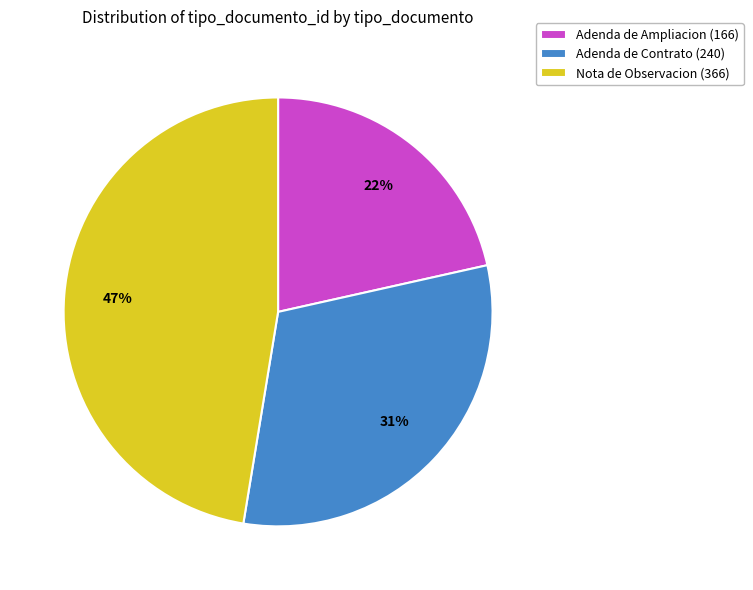

Combined, do Adenda de Ampliacion and Nota de Observacion account for over 50%?

Yes